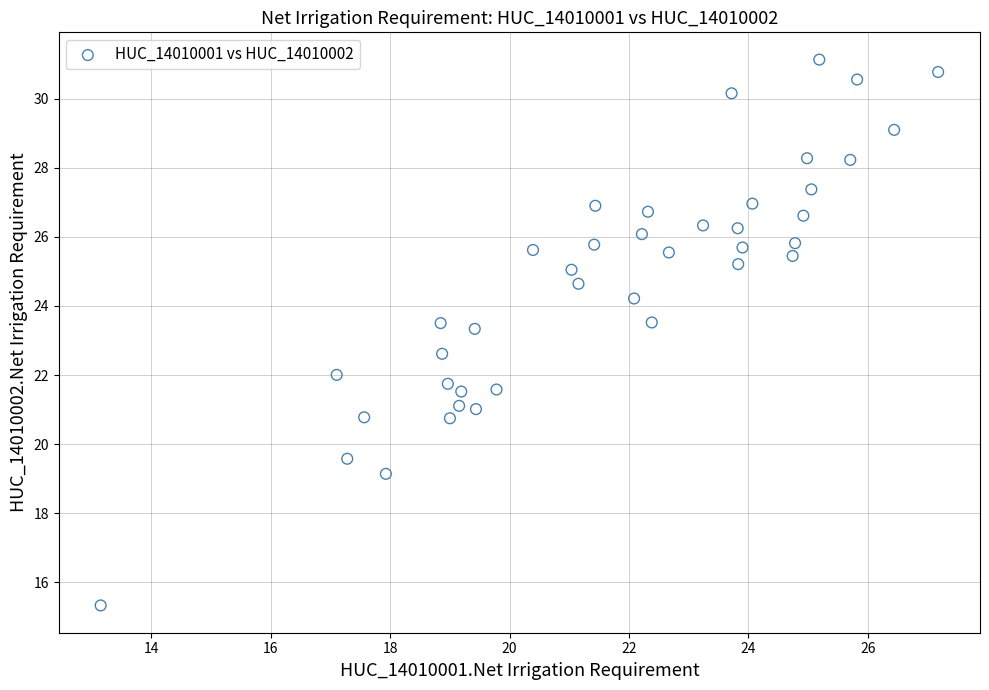

What is the range of X values (max minus min)?

14.0